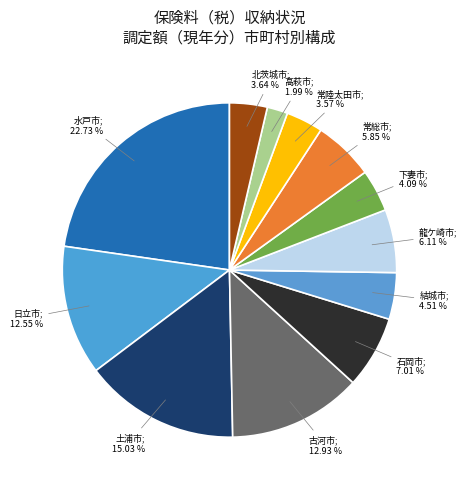

Count the number of slices in the pie.

12